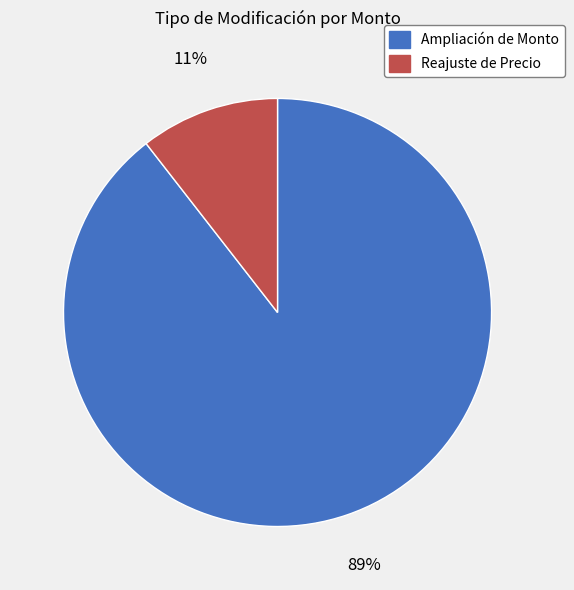

Which slice represents more than half of the pie?

Ampliación de Monto